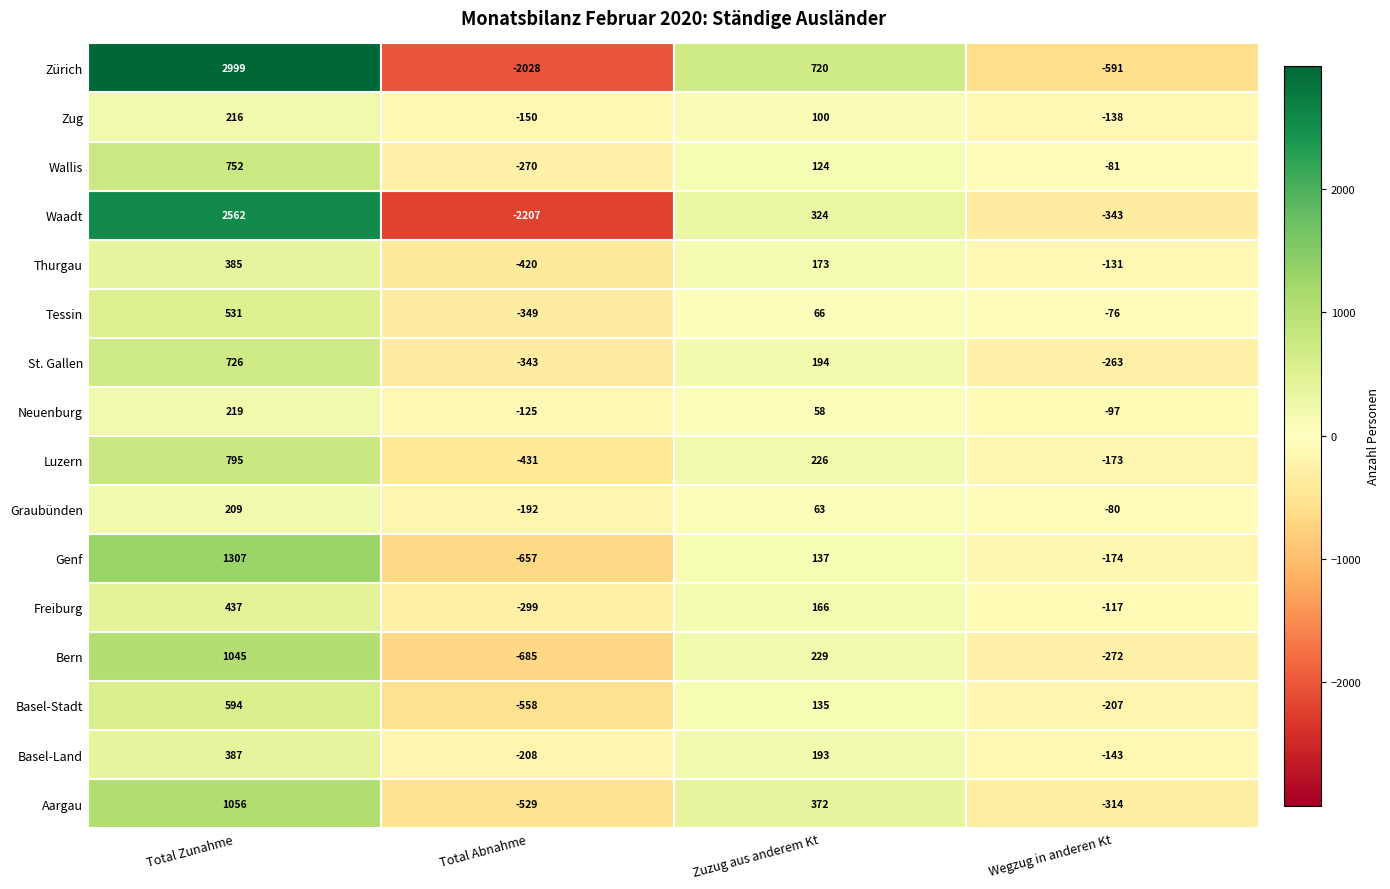

At which category is the sum across all series the highest?

Total Zunahme